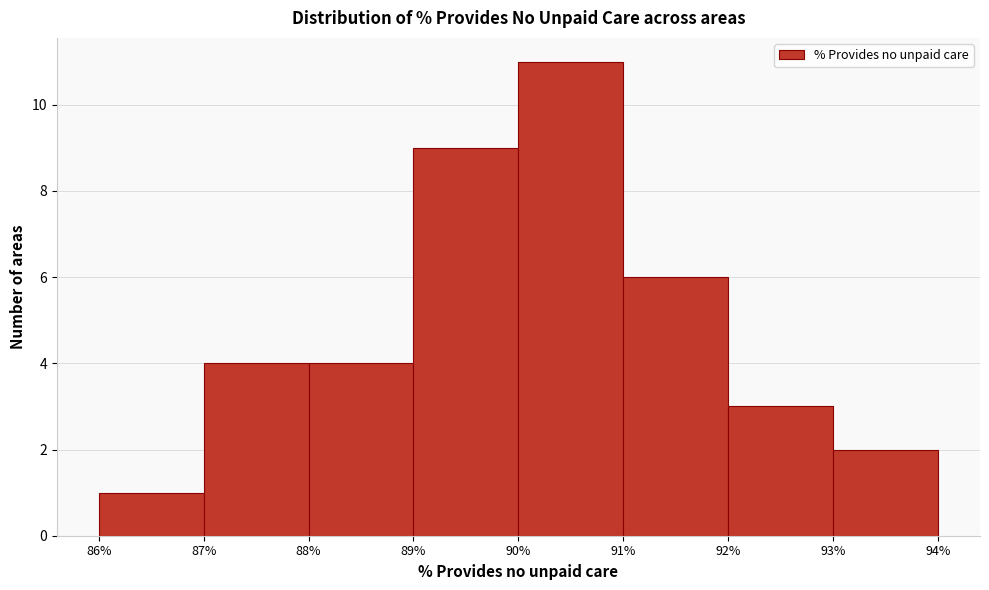

Which range on the x-axis has the tallest bar?

90% to 91%